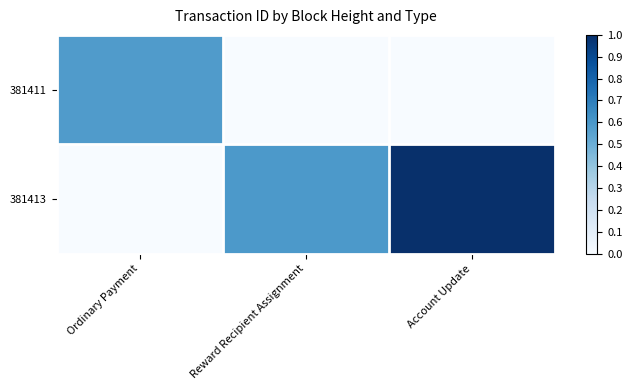

How many categories are shown in the chart?

3